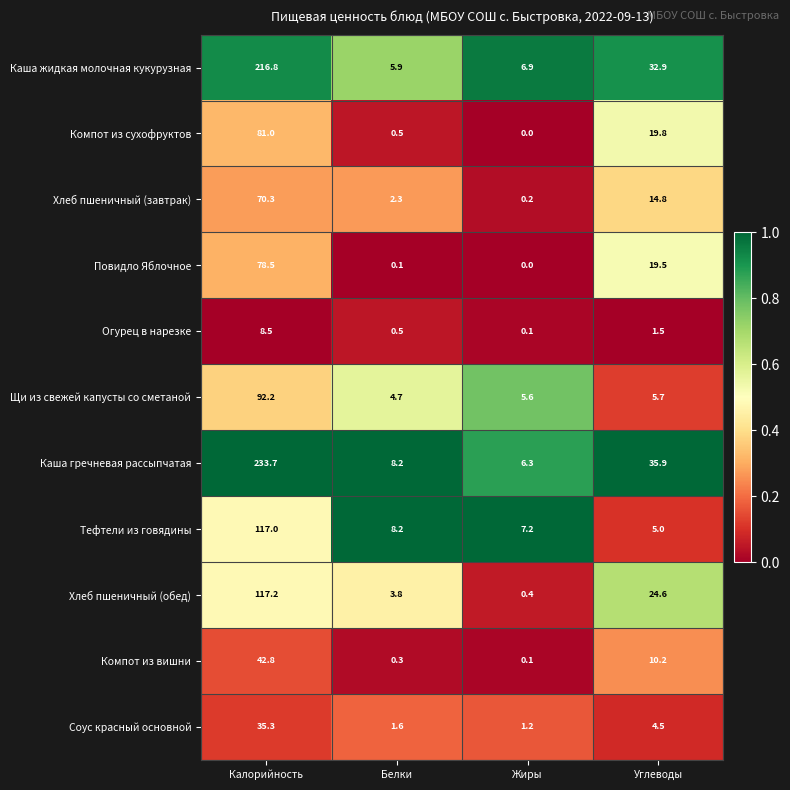

List the series in order of their peak value, lowest first.

Огурец в нарезке, Соус красный основной, Компот из вишни, Хлеб пшеничный (завтрак), Повидло Яблочное, Компот из сухофруктов, Щи из свежей капусты со сметаной, Тефтели из говядины, Хлеб пшеничный (обед), Каша жидкая молочная кукурузная, Каша гречневая рассыпчатая